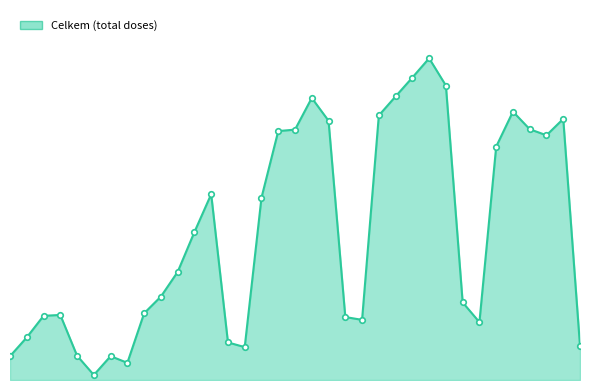

Is this an area chart (filled region under the line)?

Yes